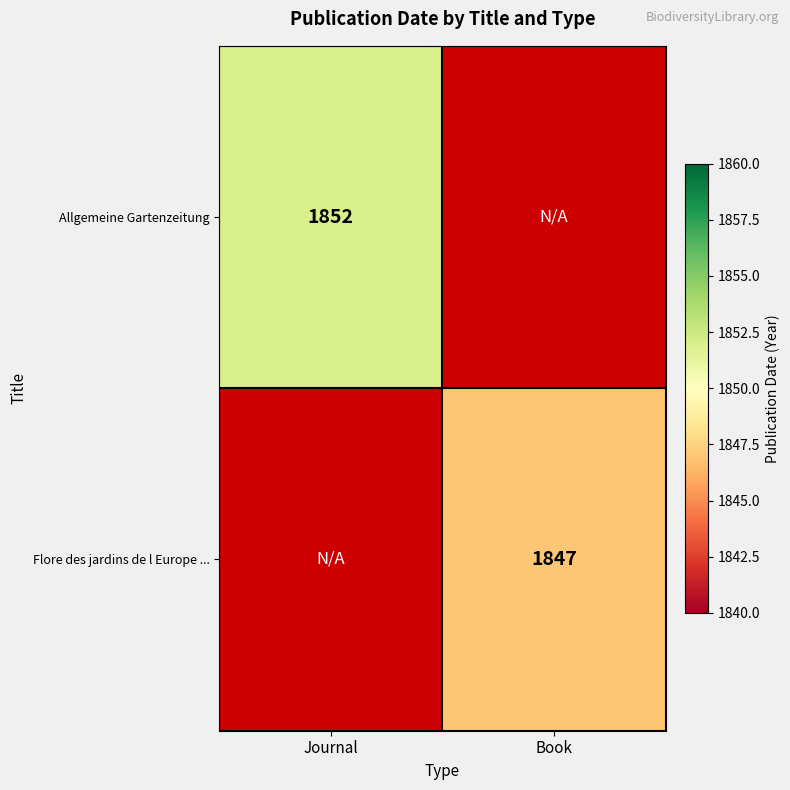

Is the value of Flore des jardins de l Europe ... at Journal greater than the value of Allgemeine Gartenzeitung at Book?

No